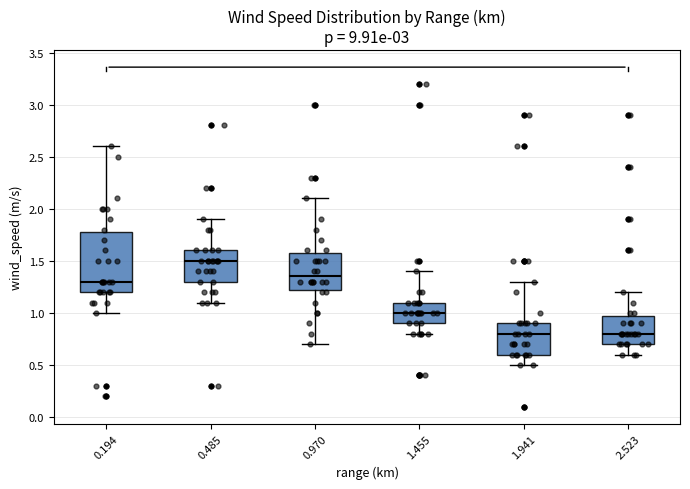

Reading left to right, transcribe this box plot: for each box, give where its median line is, the range the box spans, and where its two whiskers end, as read against the y-axis. The values are not printed on the chart, so give them approximately, as read against the axis.

0.194: median 1.30, box 1.20 to 1.80, whiskers 1.00 to 2.60
0.485: median 1.50, box 1.30 to 1.60, whiskers 1.10 to 1.90
0.970: median 1.35, box 1.25 to 1.60, whiskers 0.70 to 2.10
1.455: median 1.00, box 0.90 to 1.10, whiskers 0.80 to 1.40
1.941: median 0.80, box 0.60 to 0.90, whiskers 0.50 to 1.30
2.523: median 0.80, box 0.70 to 1.00, whiskers 0.60 to 1.20